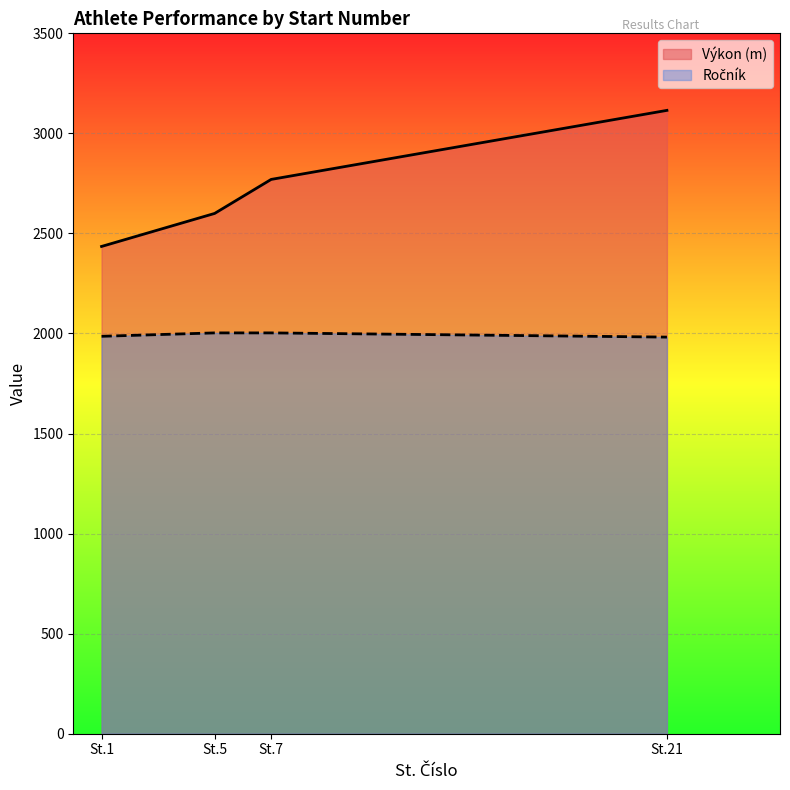

Which has a higher value, 7 or 1?

7